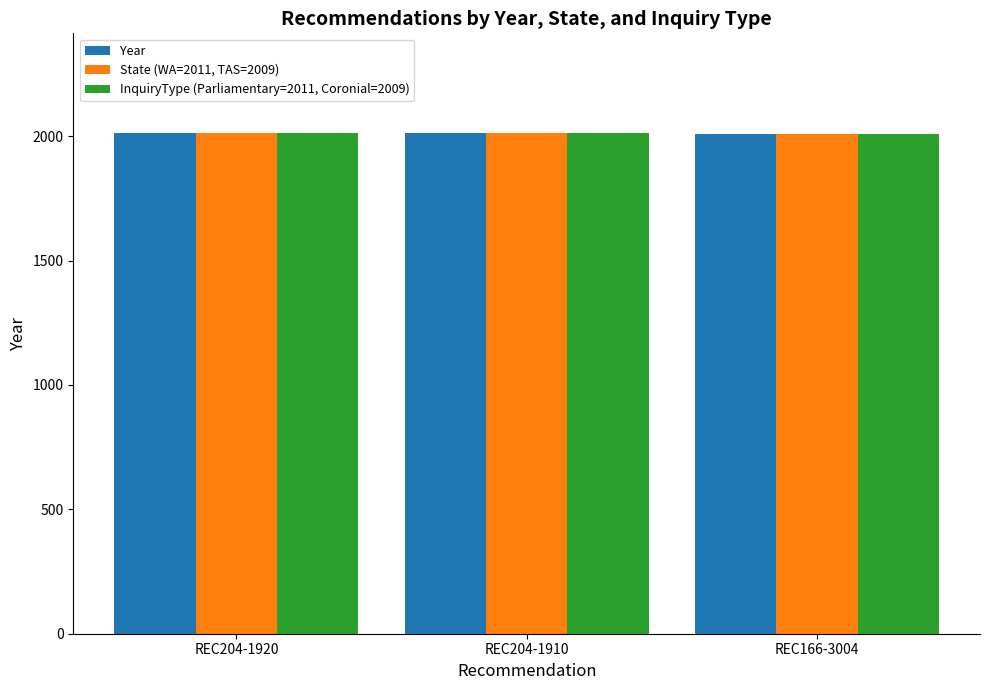

How many bars are there in total?

9